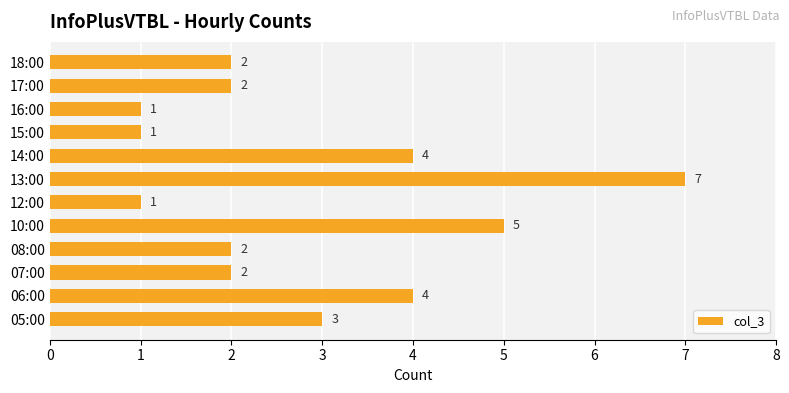

What value does the data have at 13:00?

7